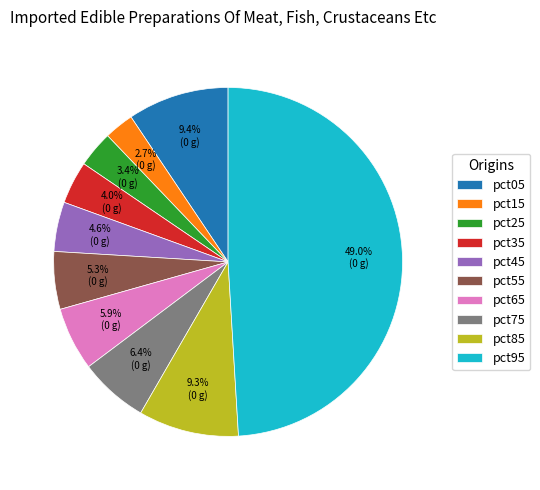

To the nearest percent, what is the difference between the largest and smallest slice percentages?

46%